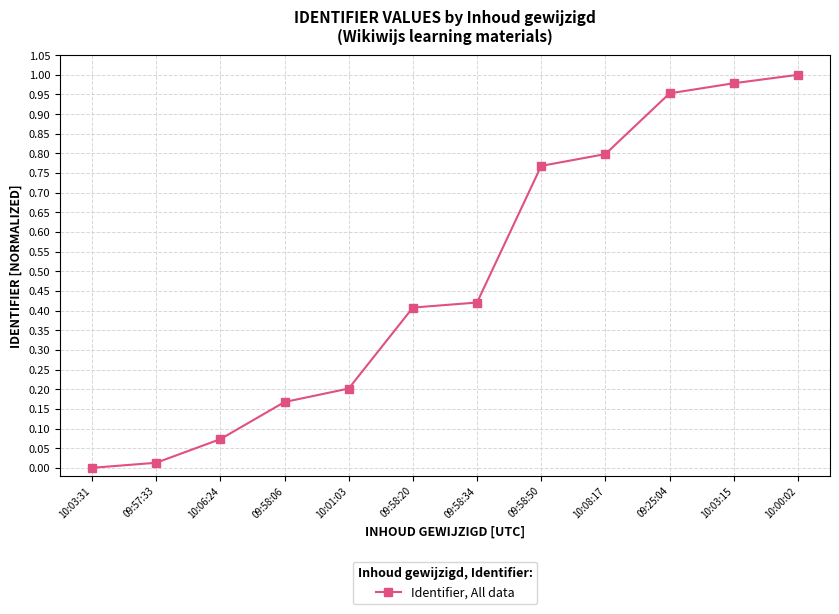

True or false: the data shows 0.8 at 09:58:50.

True